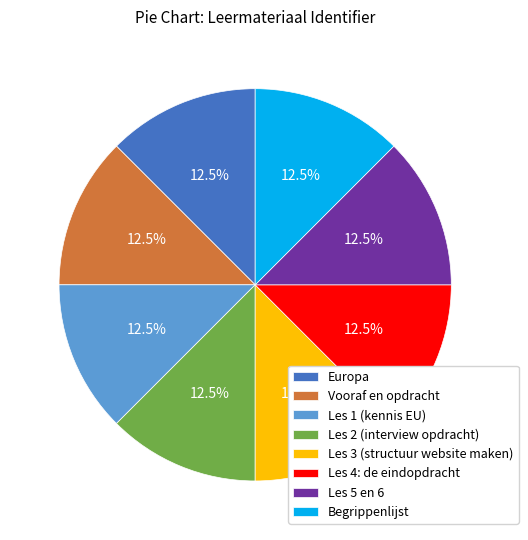

Does Les 5 en 6 account for over 50% of the chart?

No